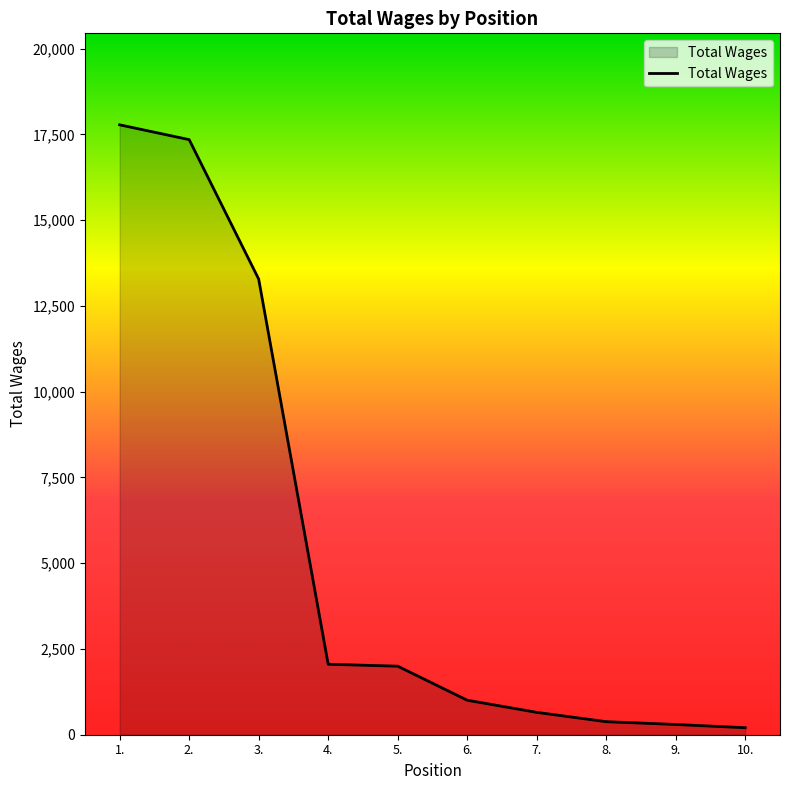

Between 6. and 2., which is larger?

2.